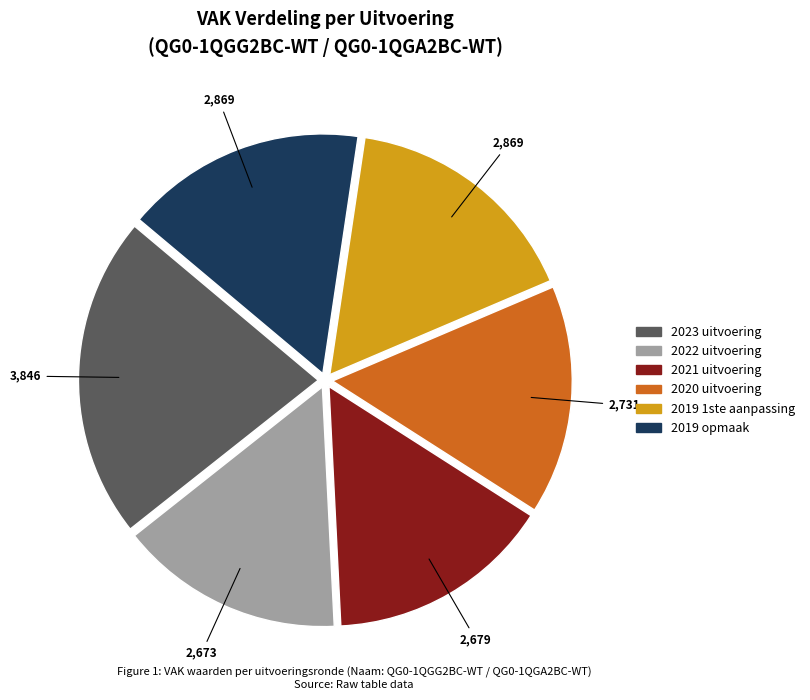

Which category has the biggest portion of the pie?

2023 uitvoering